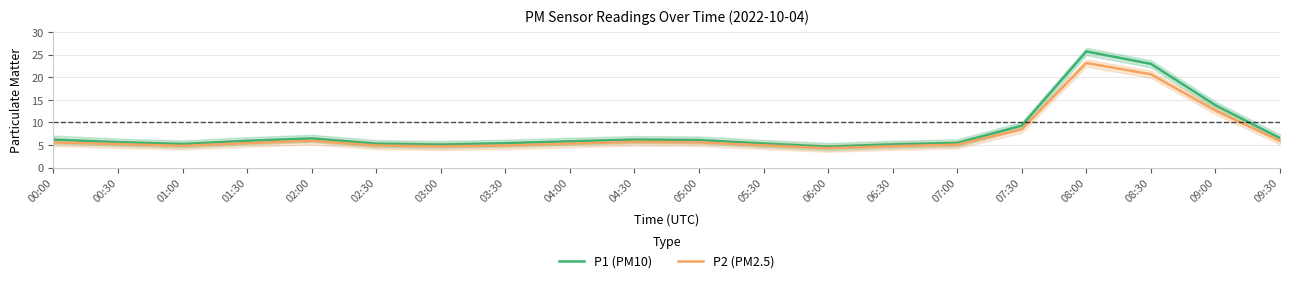

Is it true that P2 (PM2.5) equals 5.3 at 04:00?

True